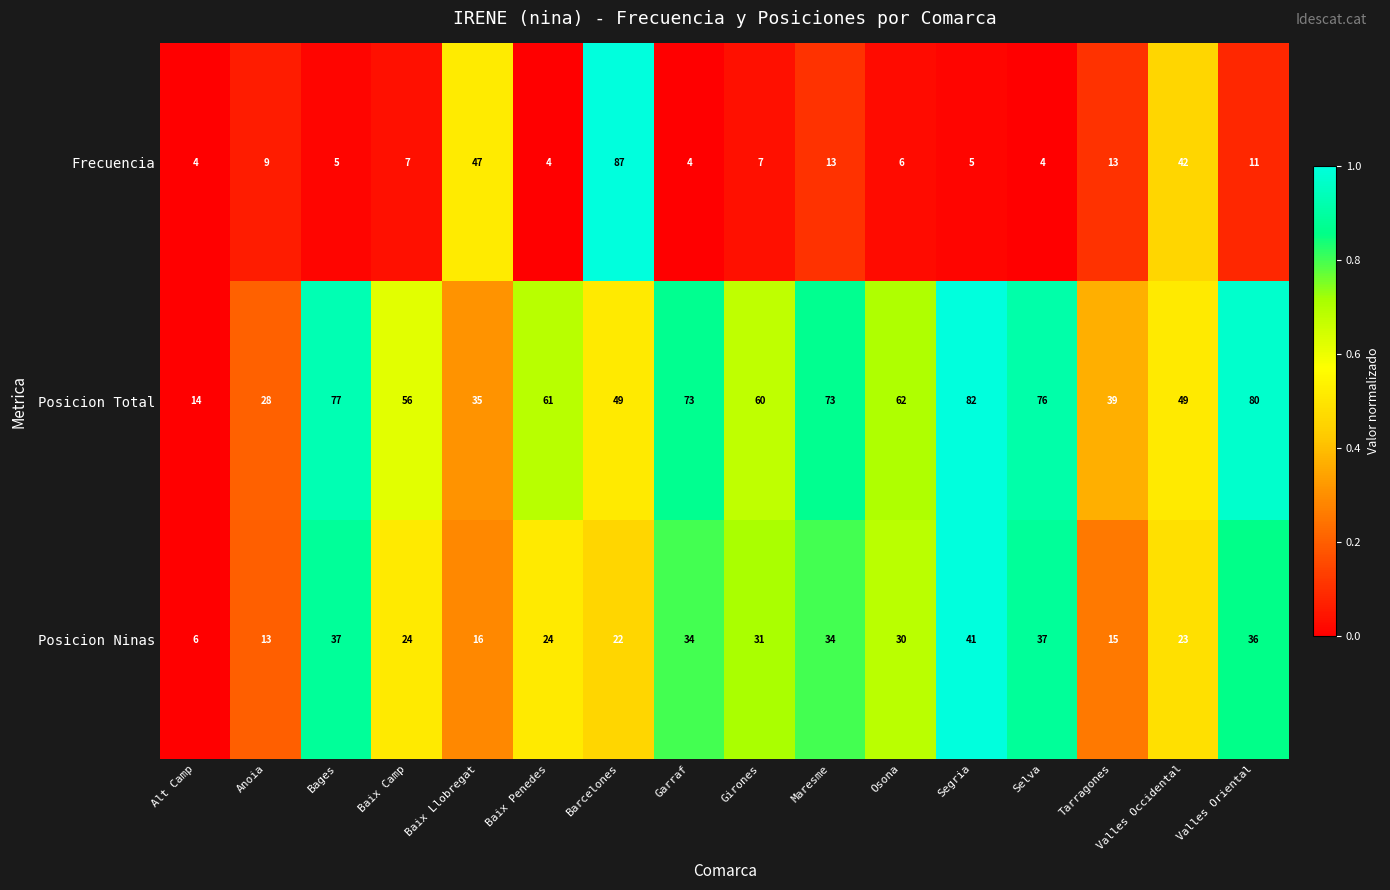

The value of Posicion Ninas at Segria is 27. True or false?

False